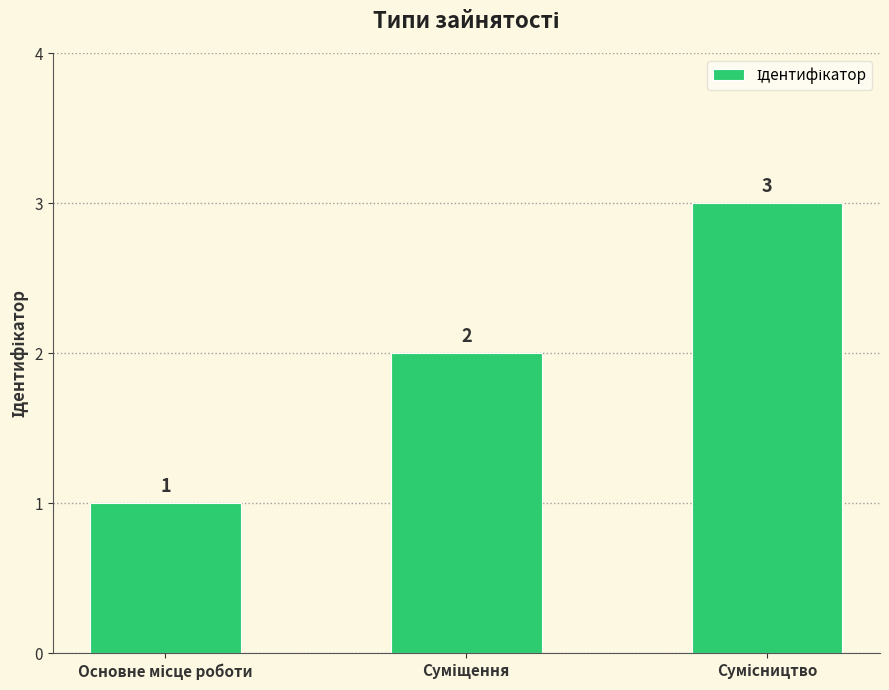

Does the chart contain any negative values?

No